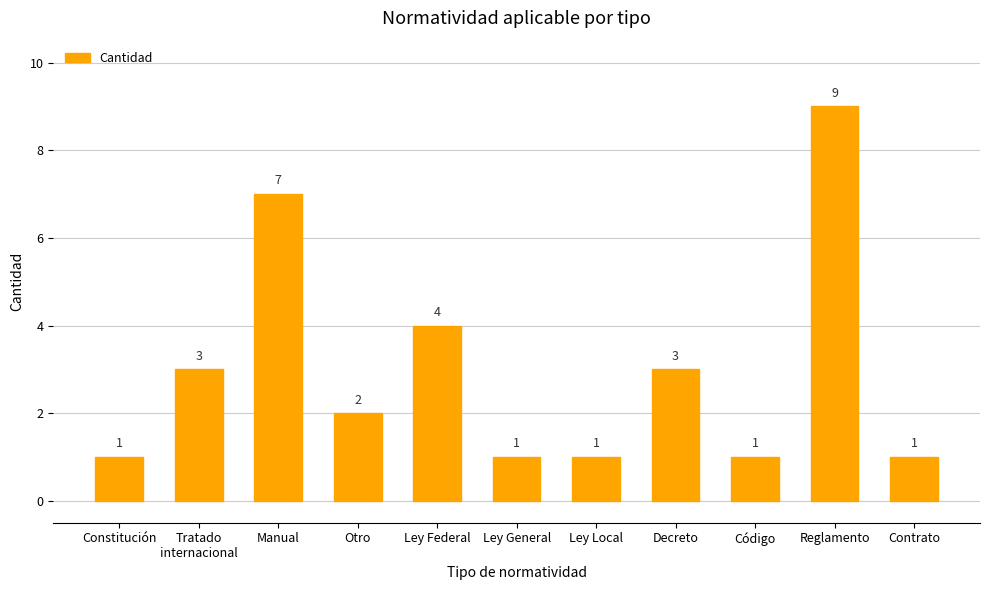

Reading left to right, transcribe all the data shown in this chart.

1	3	7	2	4	1	1	3	1	9	1